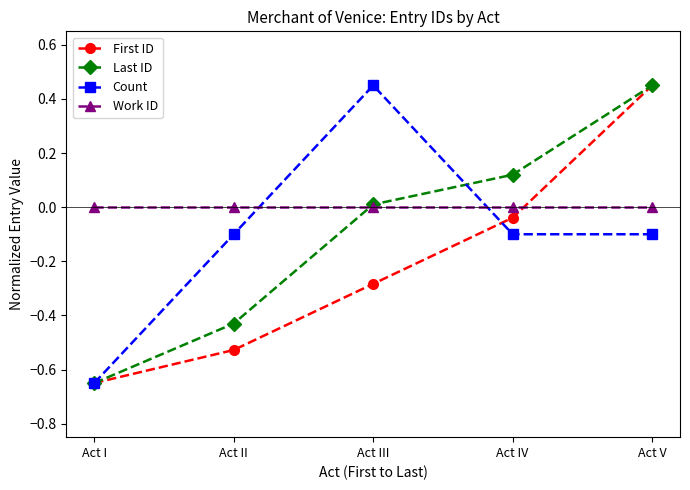

Is it true that Count equals -0.1 at Act IV?

True